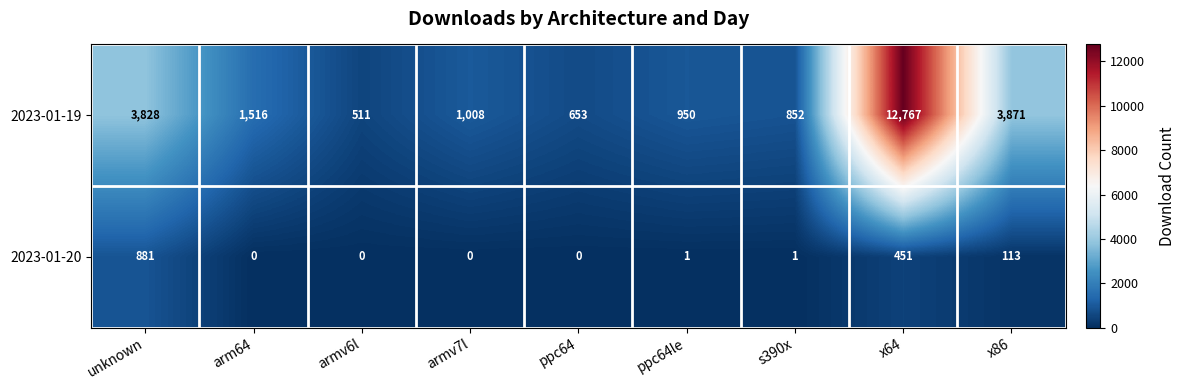

List the series in order of their overall mean, lowest first.

2023-01-20, 2023-01-19